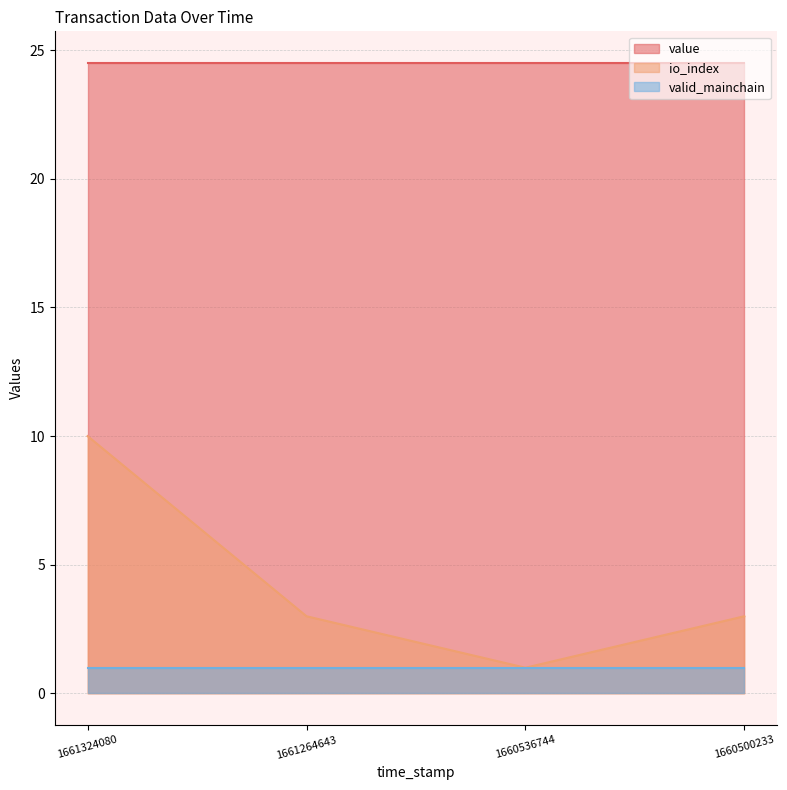

What is the value of the value point at the 2nd from the left?

24.5